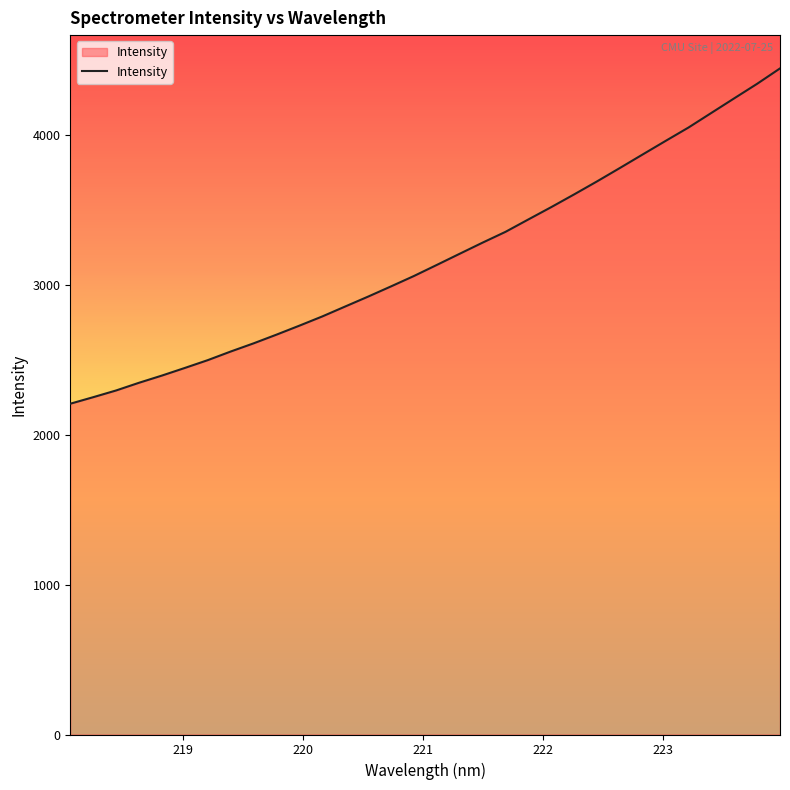

What is the smallest value displayed?

2206.5